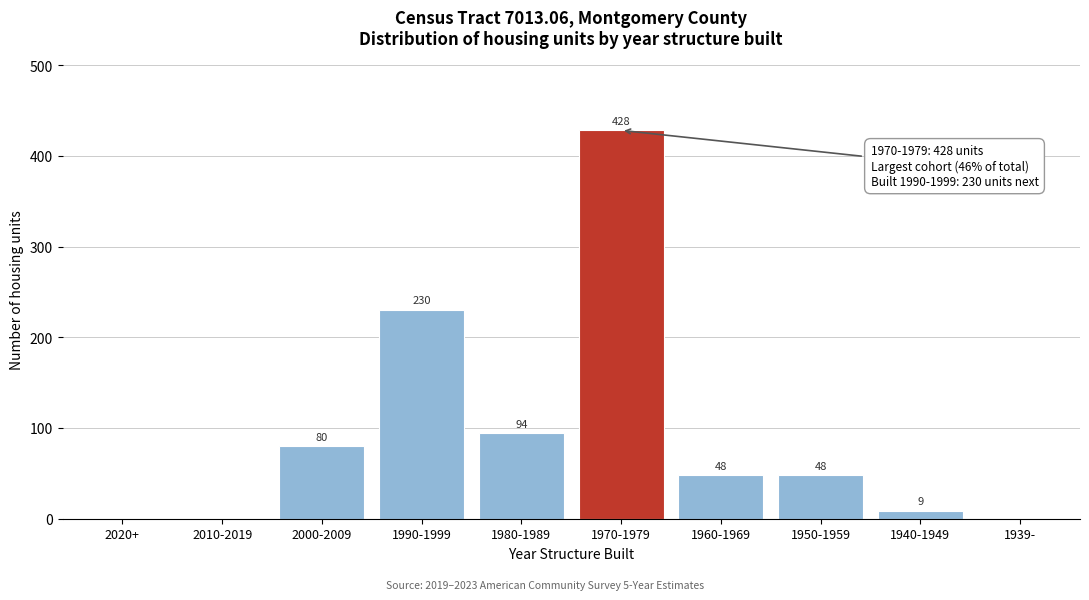

Reading left to right, list all the values displayed in this chart.

2020+=0	2010-2019=0	2000-2009=80	1990-1999=230	1980-1989=94	1970-1979=428	1960-1969=48	1950-1959=48	1940-1949=9	1939-=0